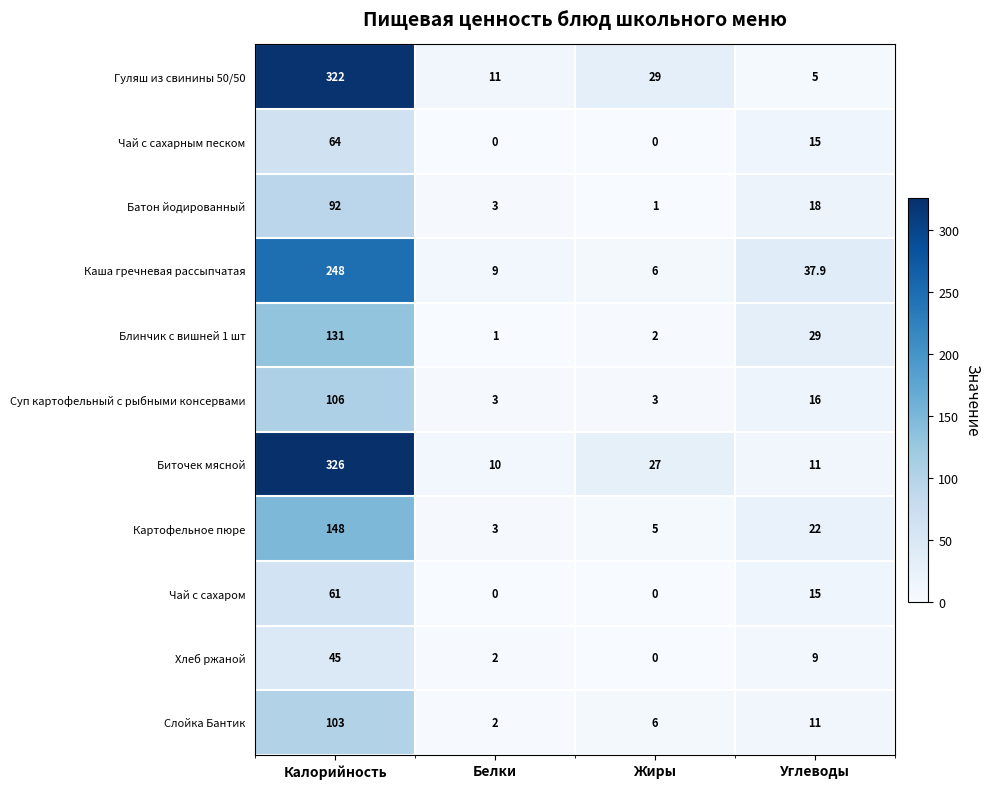

Where is Суп картофельный с рыбными консервами nearest to the value 54?

Углеводы